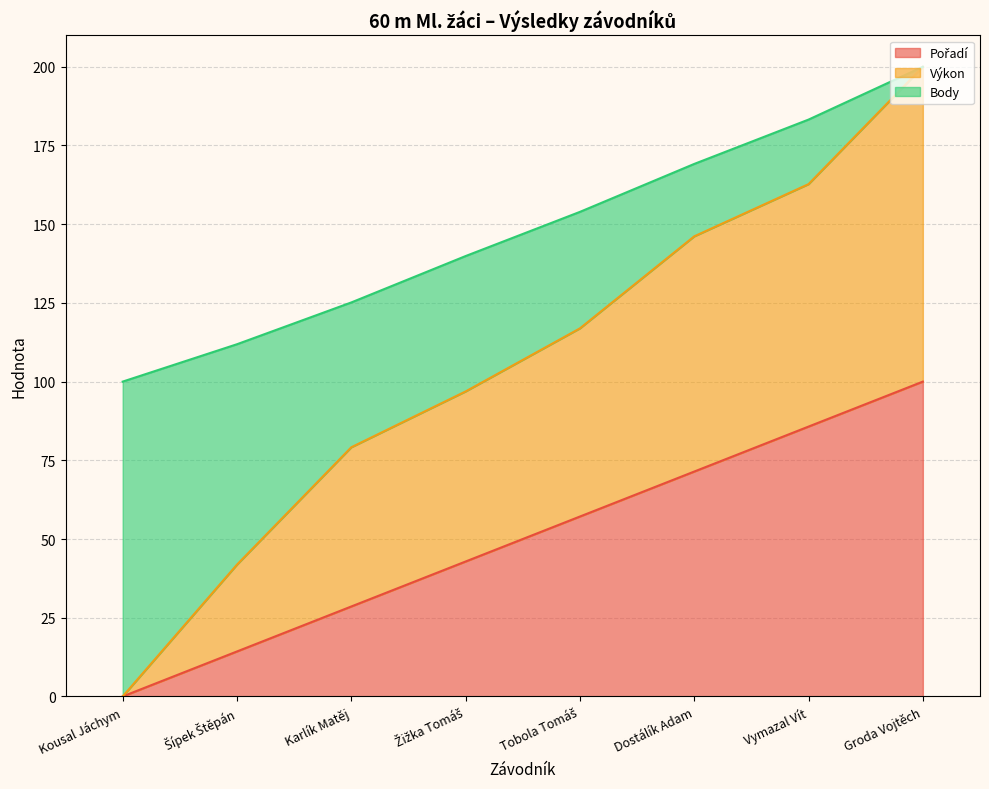

At which category is the sum across all series the highest?

Groda Vojtěch